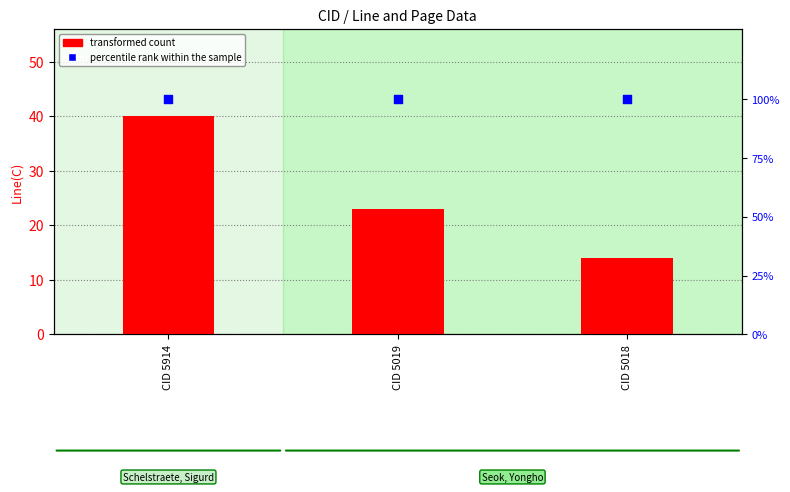

Which series has the largest total across all categories?

percentile rank within the sample